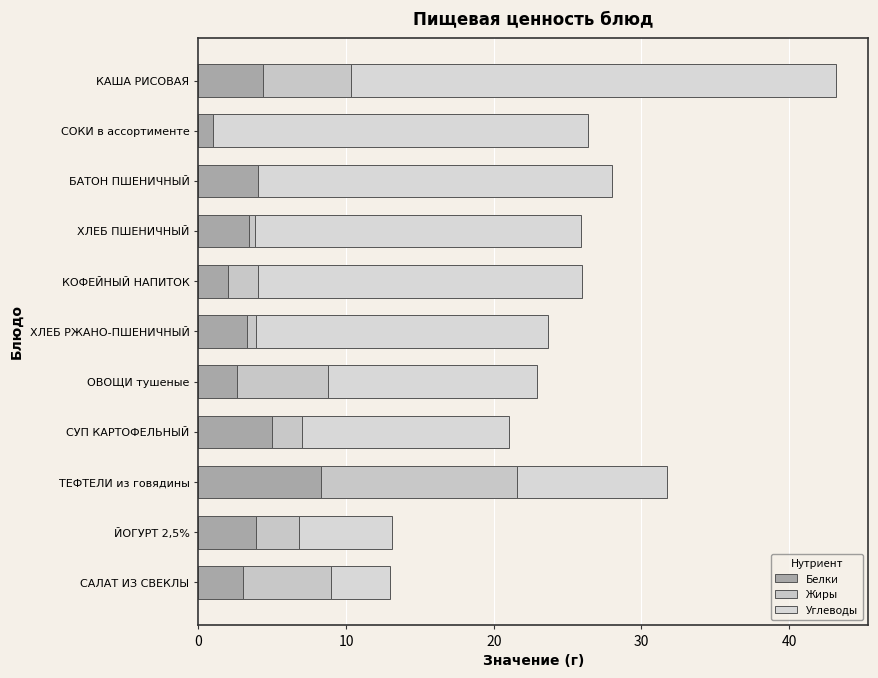

Count the number of categories in the chart.

11